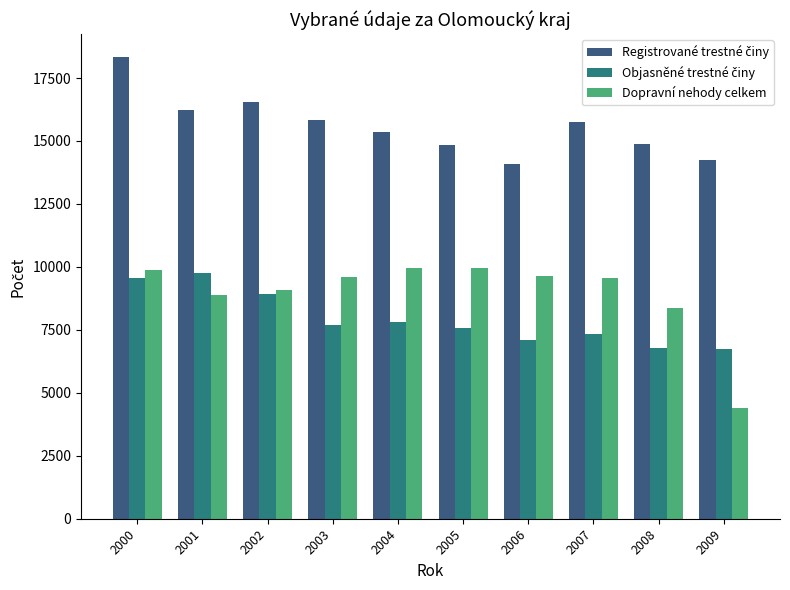

What is the difference between the maximum and minimum values in the Dopravní nehody celkem series?

5555